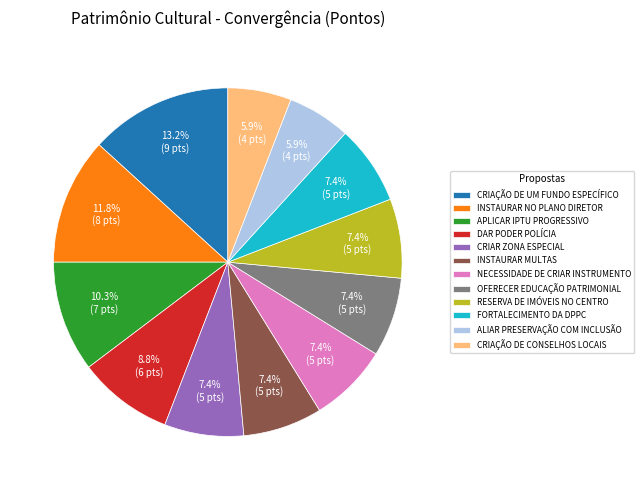

How many slices are in this pie chart?

12